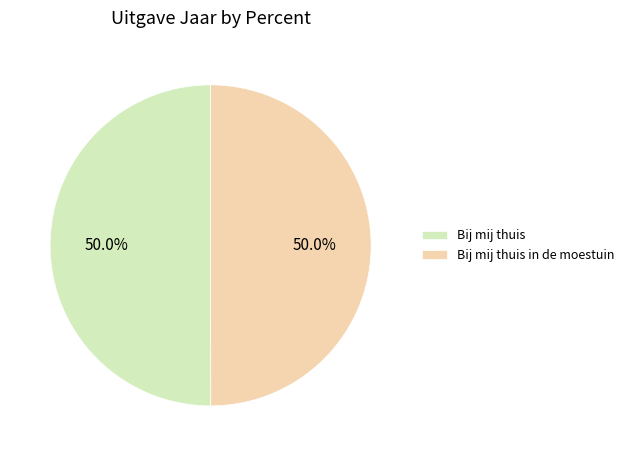

What percentage do Bij mij thuis and Bij mij thuis in de moestuin together represent?

100.0%